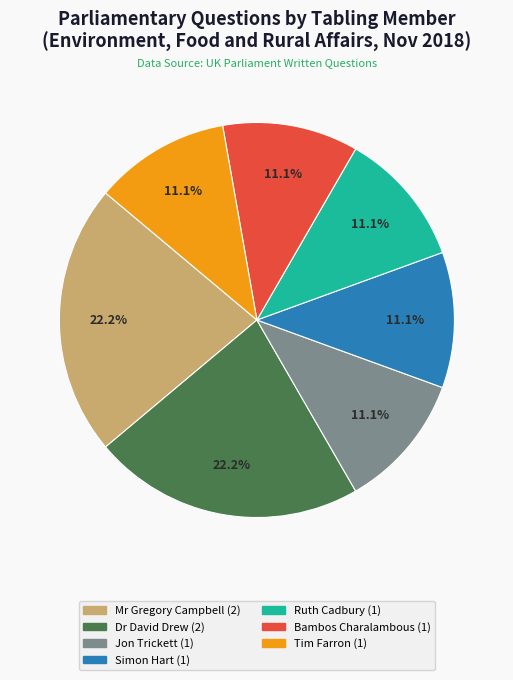

Does any single category account for the majority?

No